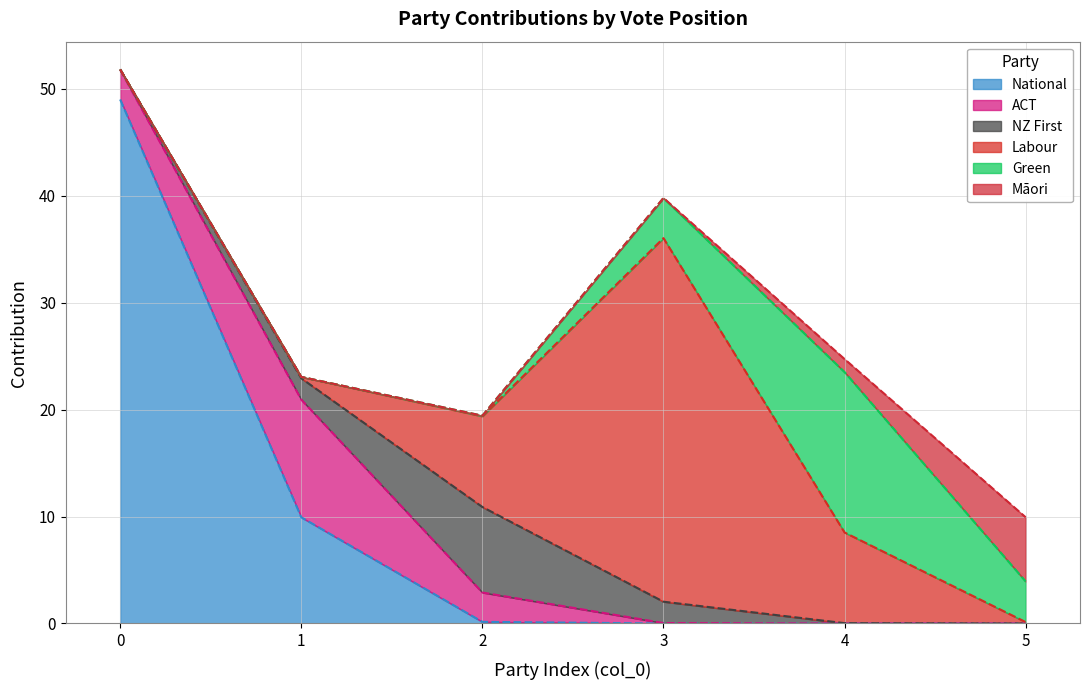

At how many categories does at least one series exceed 46?

1